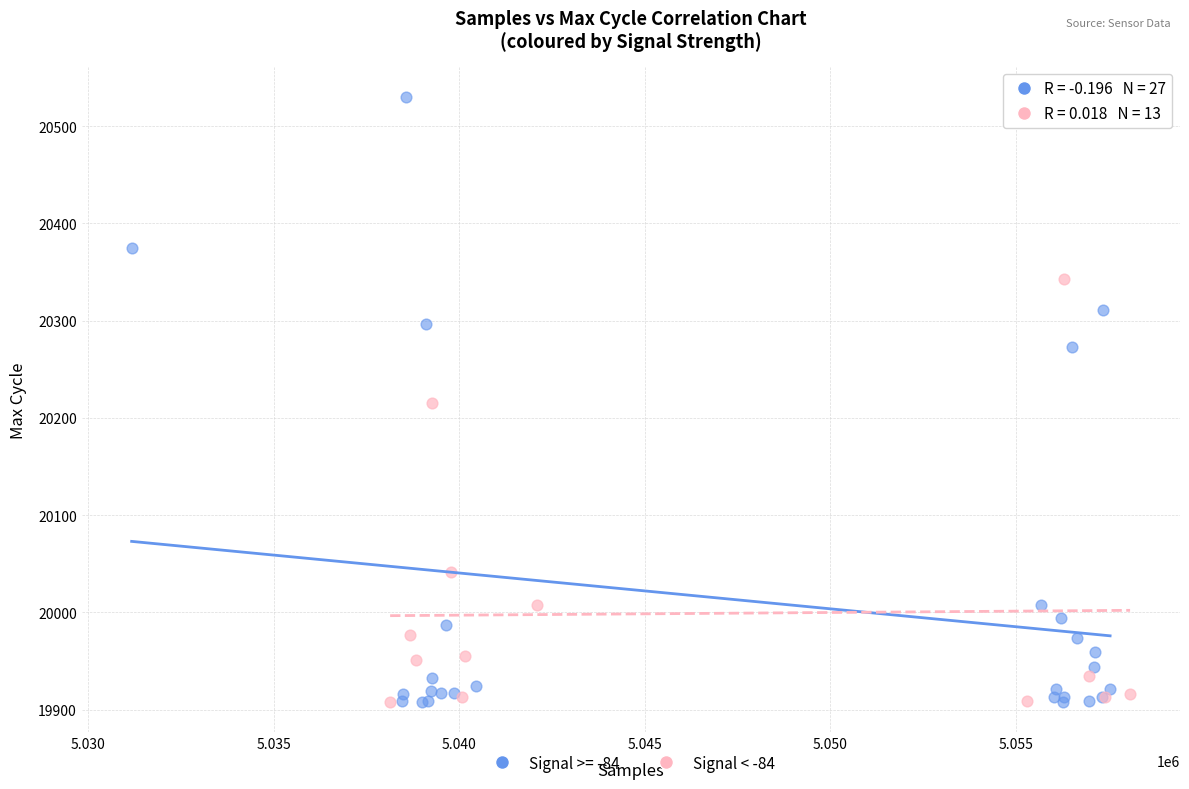

Which series has the widest spread of Y values?

Signal >= -84